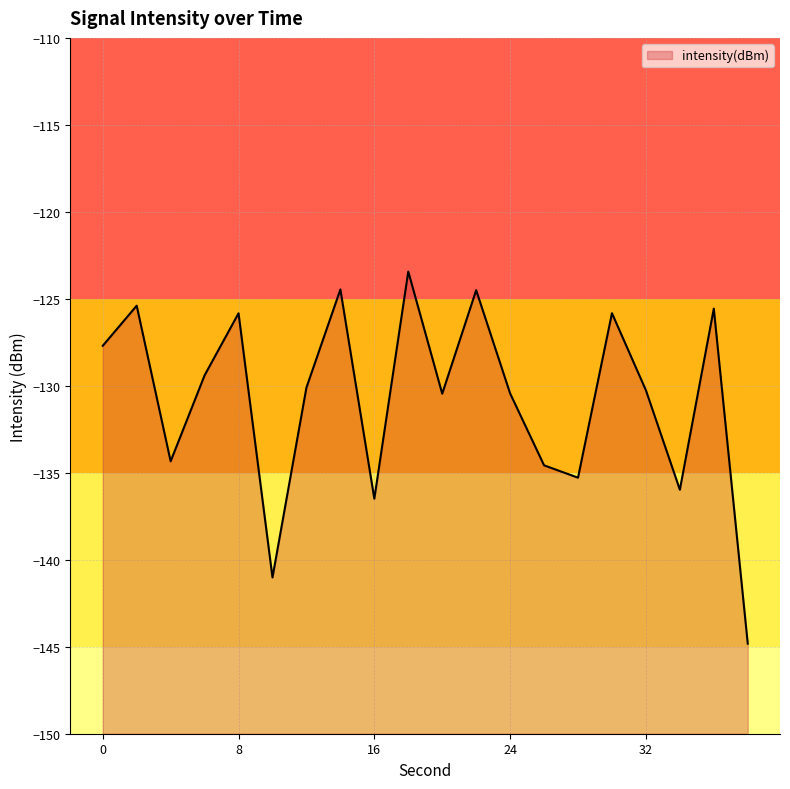

What is the value of the 2nd point from the left?

-125.4